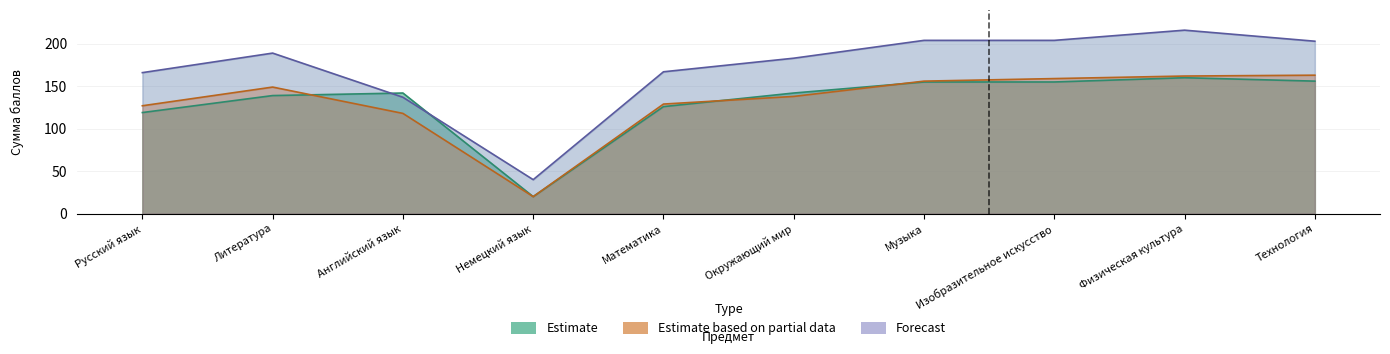

The Estimate based on partial data series shows 129 at Математика. True or false?

True